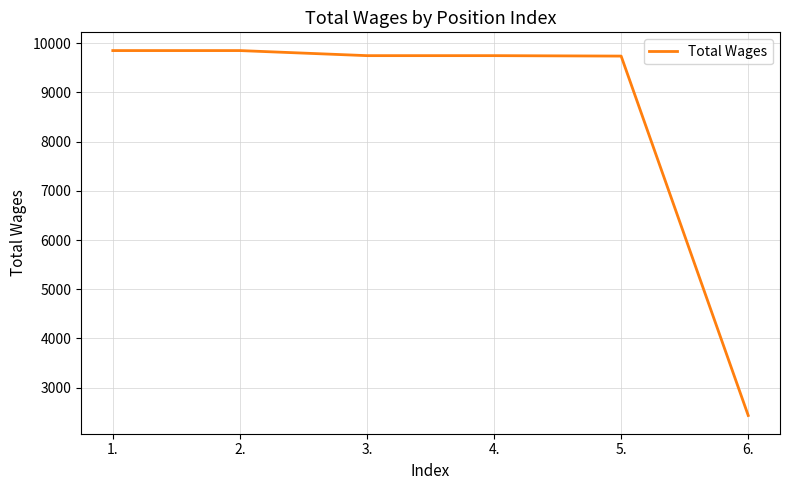

Where does the data first go above 9748?

1.